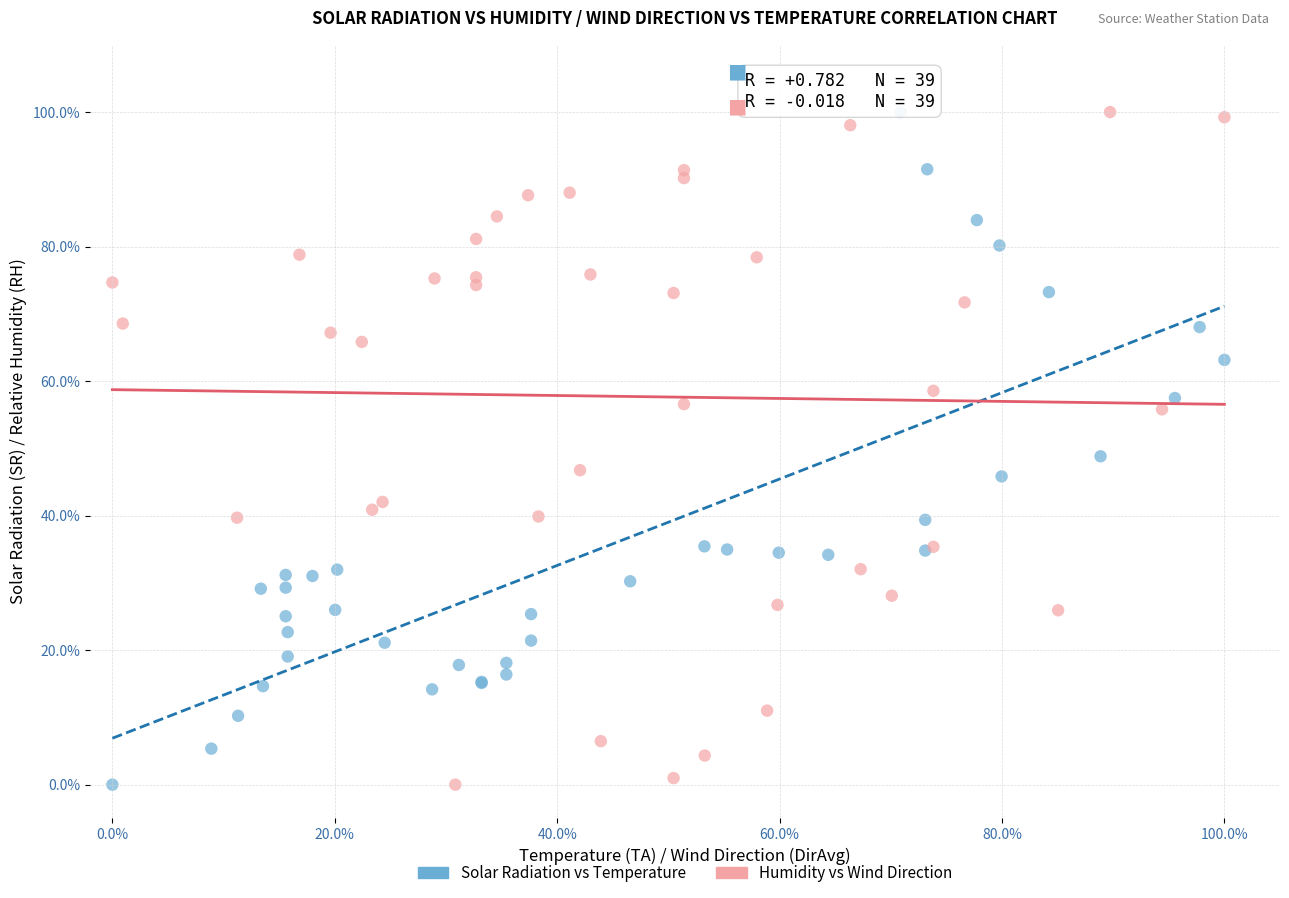

What are all the series names shown in the legend?

Solar Radiation vs Temperature, Humidity vs Wind Direction